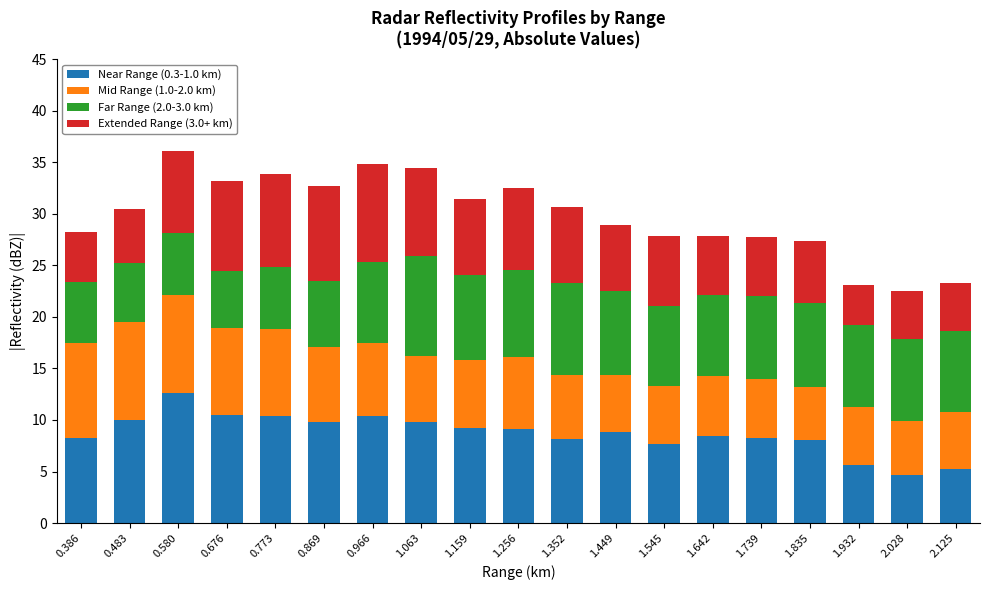

What is the total value across all series at 0.869?

32.7